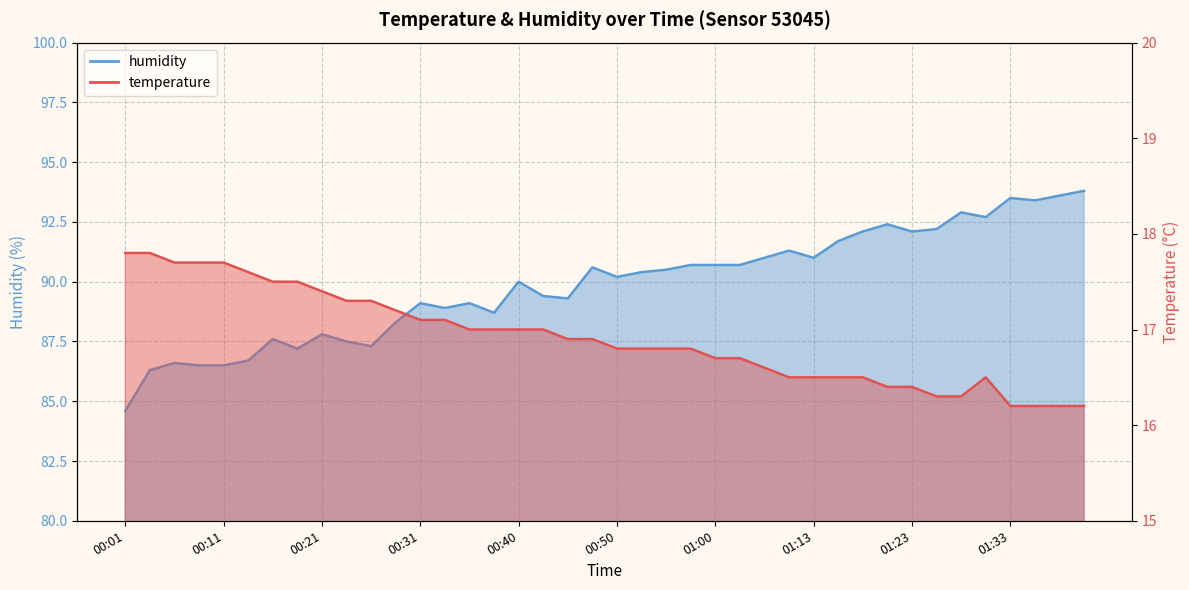

Which label corresponds to the smallest value in the chart?

01:33